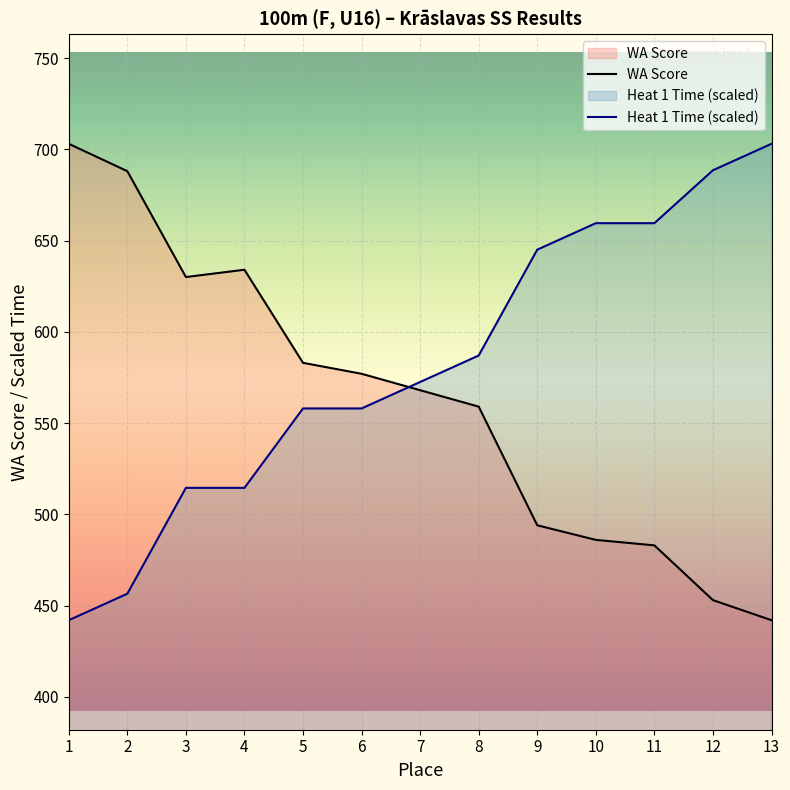

Rank the series by their average value, from highest to lowest.

Heat 1 Time (scaled), WA Score